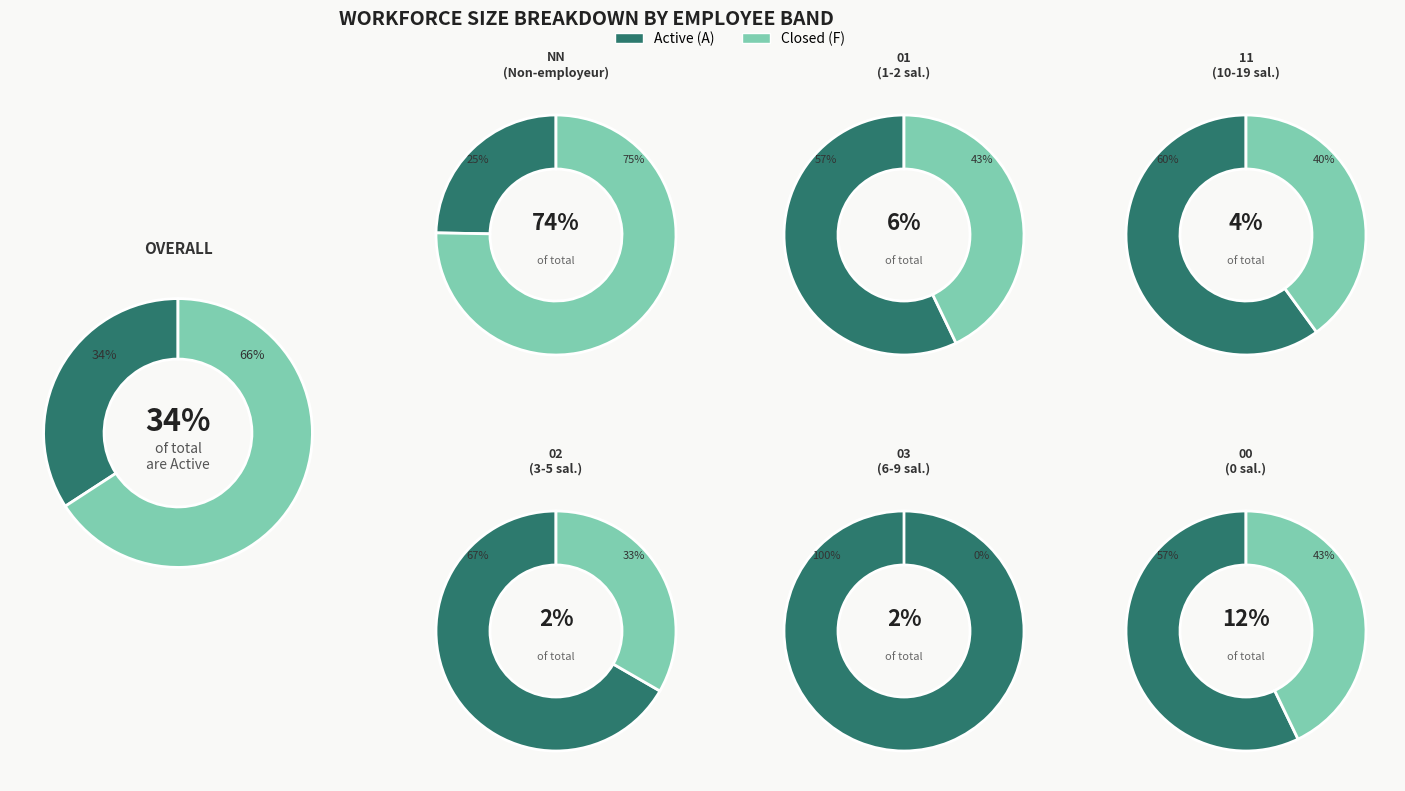

Is 00 the majority of the pie?

No